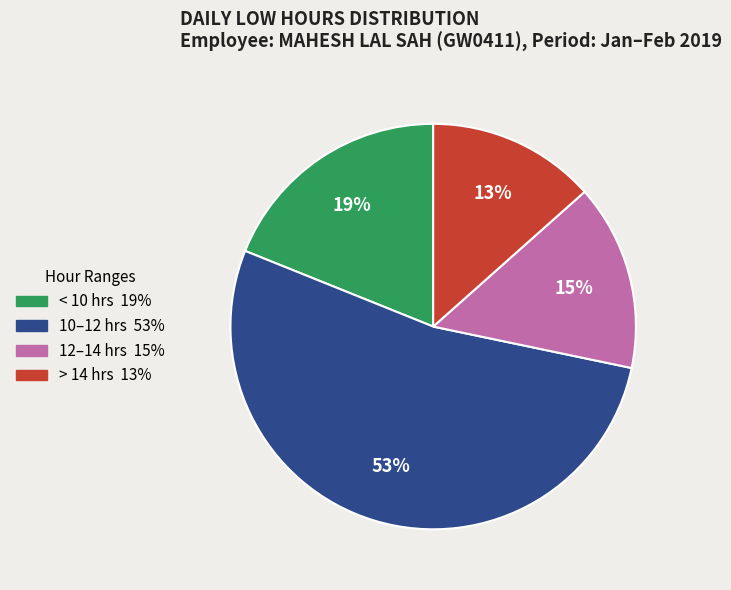

Is there any slice that represents more than half of the pie?

Yes